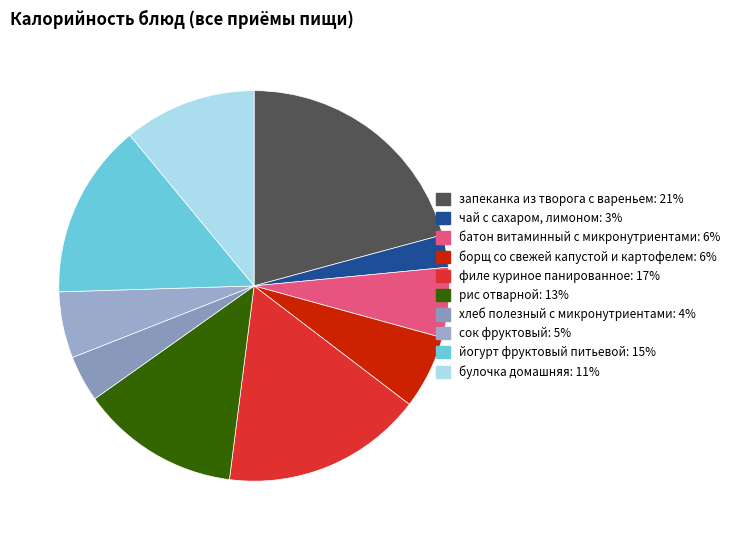

To the nearest percent, what is the difference between the рис отварной and батон витаминный с микронутриентами slice percentages?

7%